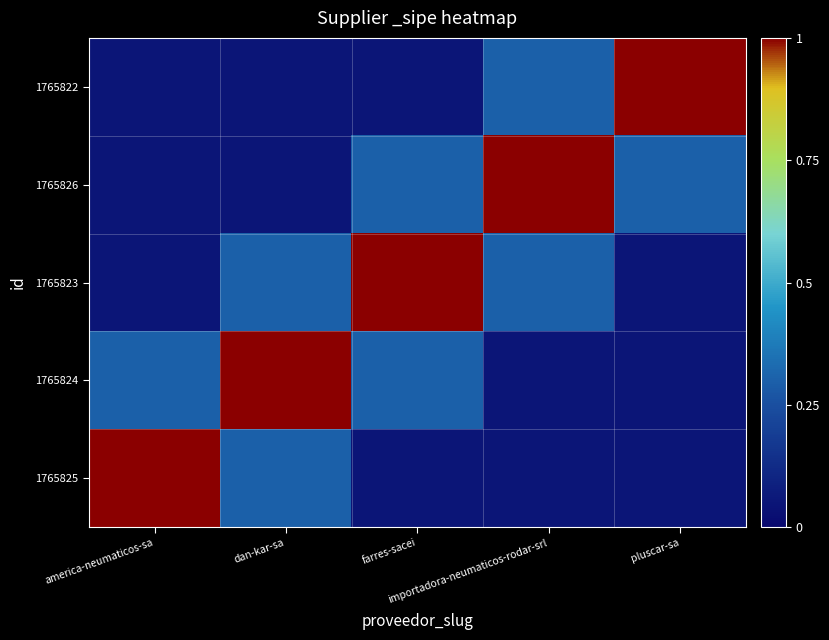

At which category does the chart reach its peak across all series?

america-neumaticos-sa